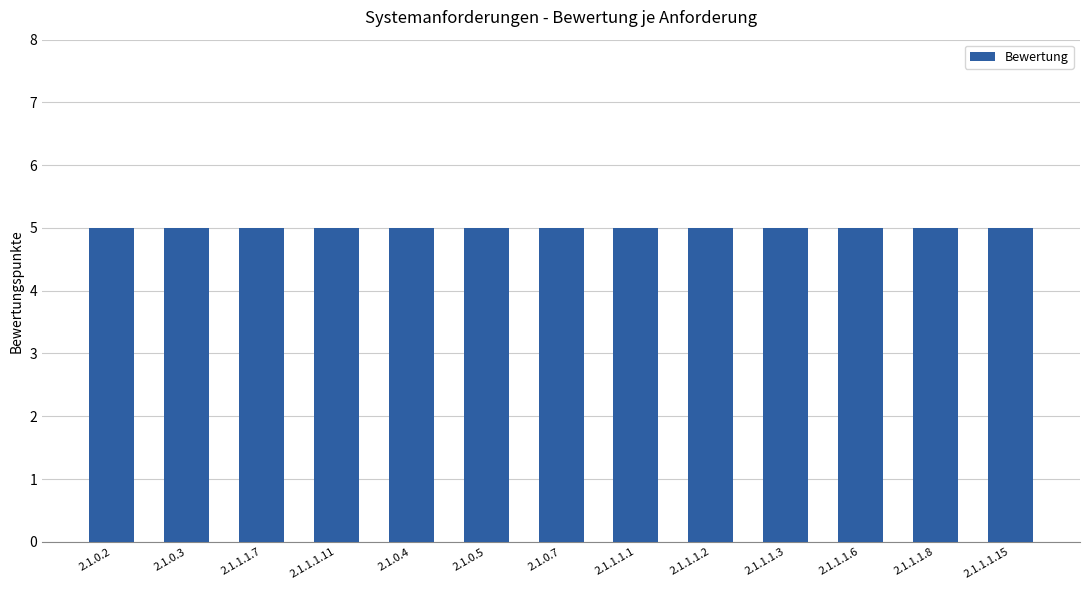

True or false: Bewertung has a value of 8 at 2.1.0.5.

False